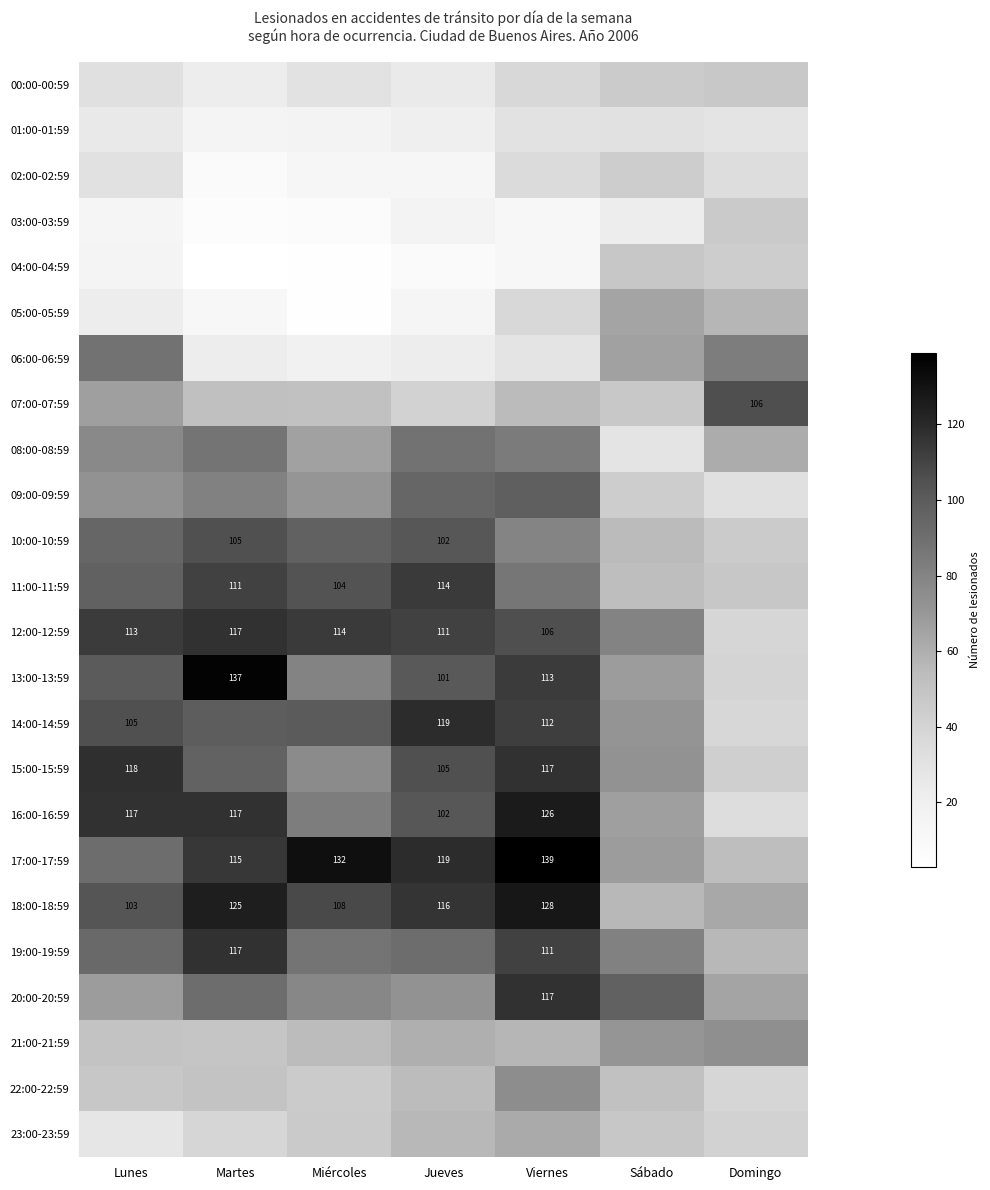

At which category is the sum across all series the highest?

Viernes